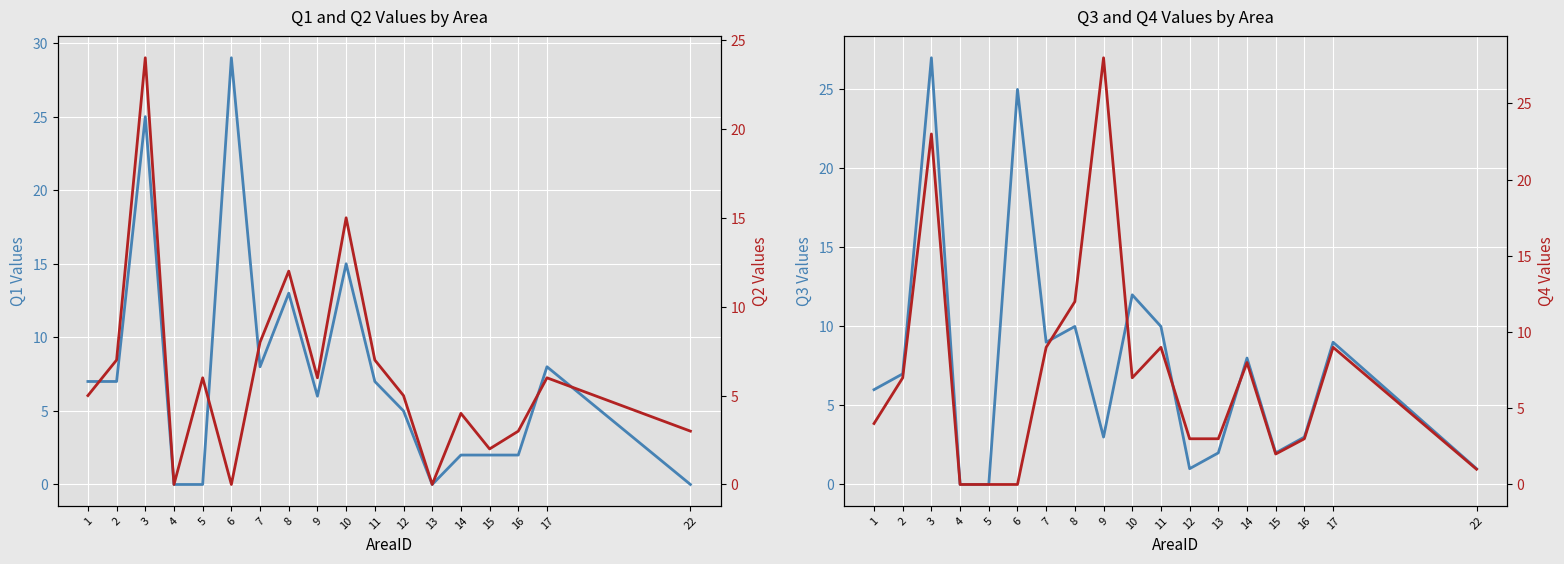

What is the sum of all Q3 values?

135